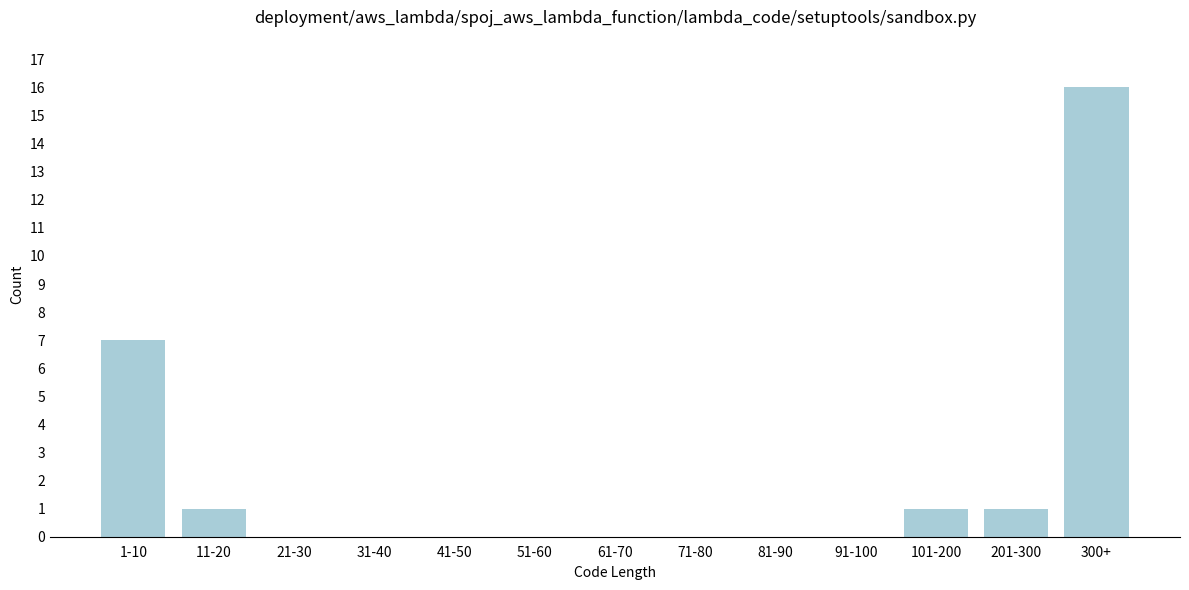

Reading left to right, list all the values displayed in this chart.

1-10=7	11-20=1	21-30=0	31-40=0	41-50=0	51-60=0	61-70=0	71-80=0	81-90=0	91-100=0	101-200=1	201-300=1	300+=16